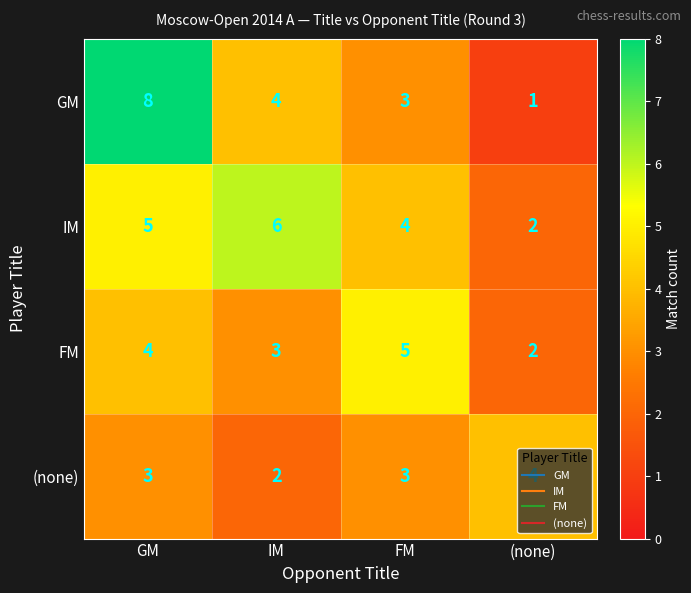

What is the greatest value displayed?

8